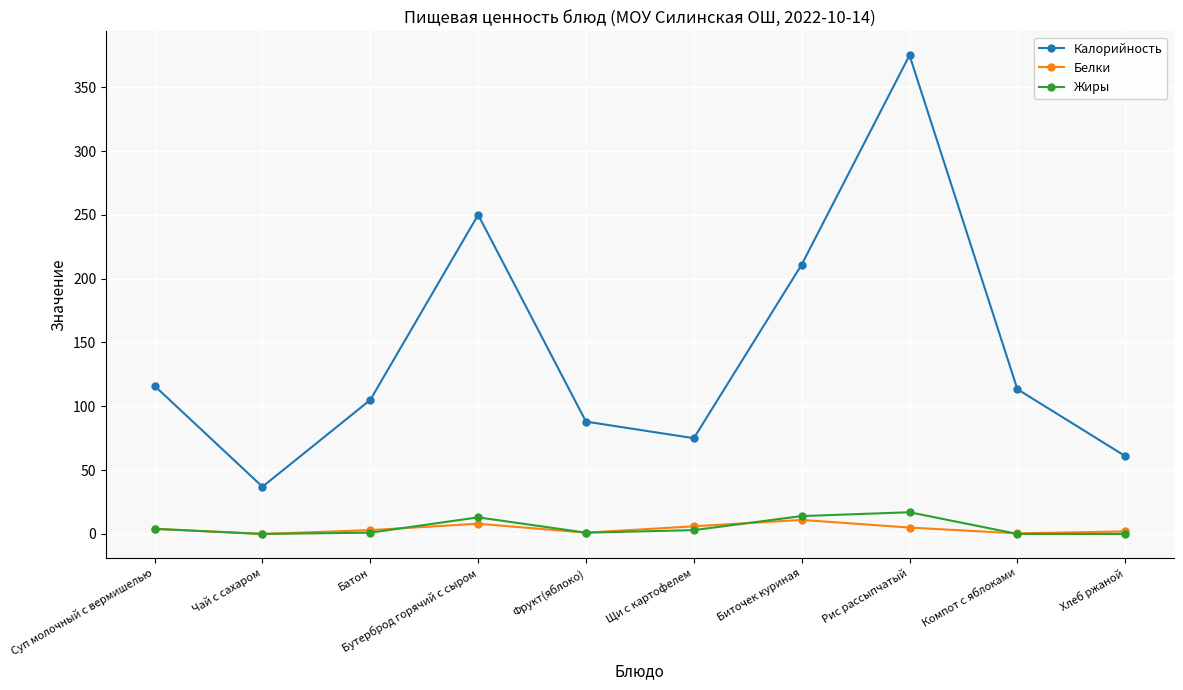

What is the sum of all Белки values?

40.4